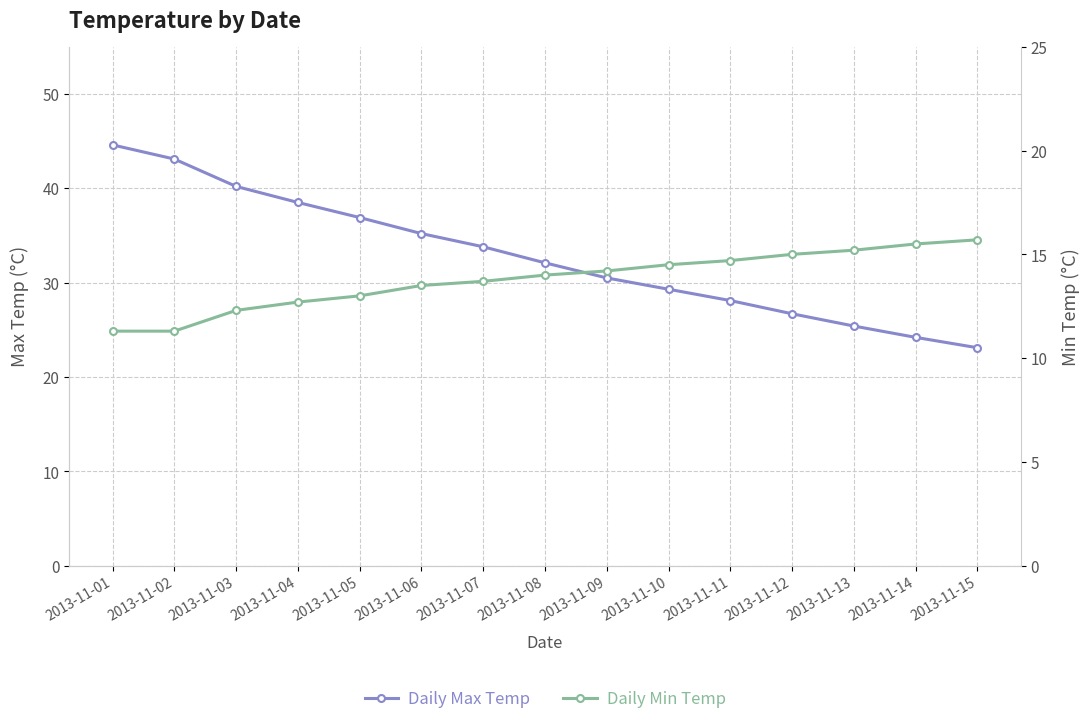

True or false: Daily Max Temp and Daily Min Temp cross at least once.

False